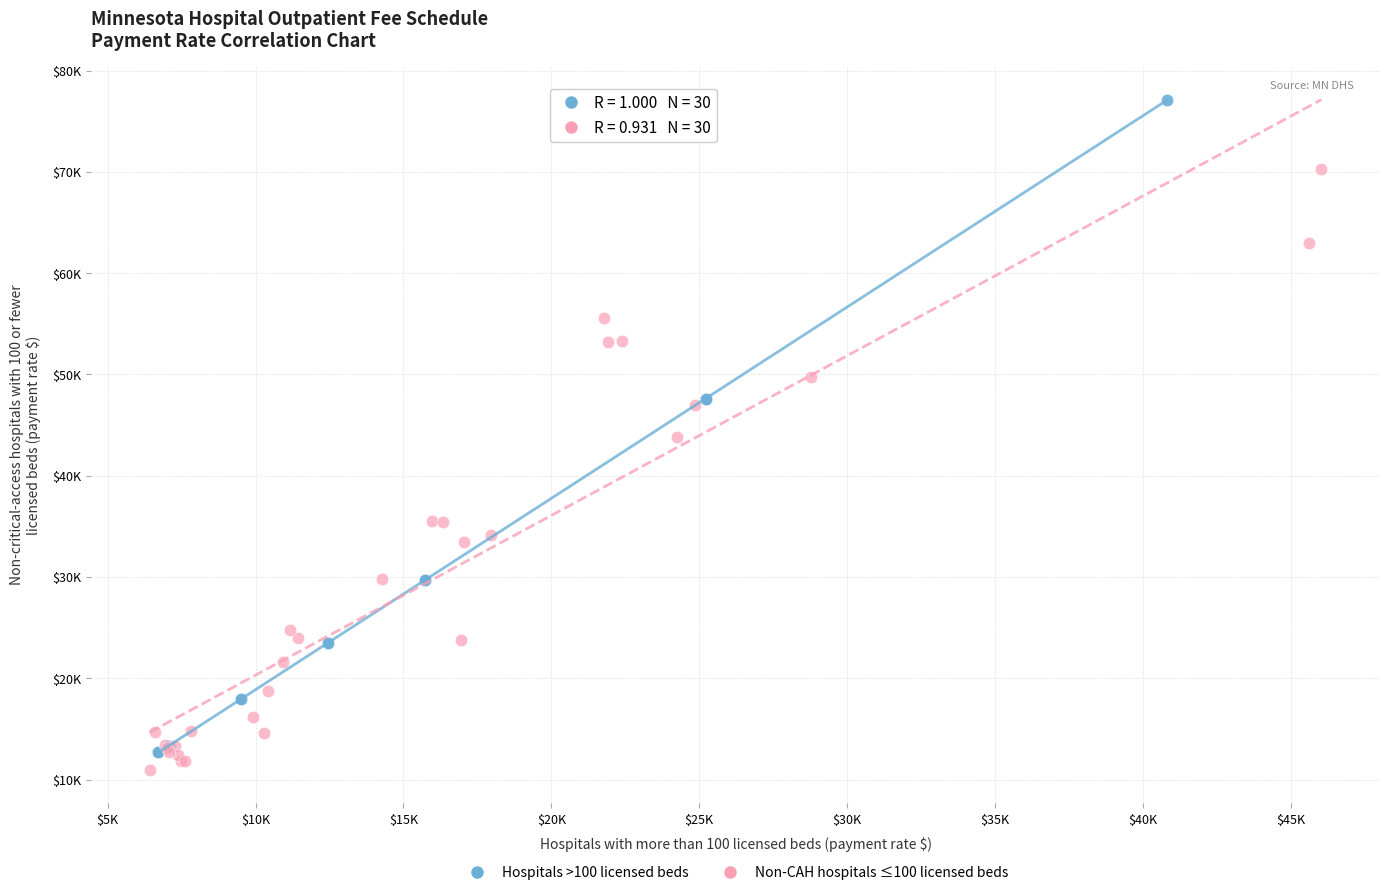

What are all the series names shown in the legend?

Hospitals >100 licensed beds, Non-CAH hospitals ≤100 licensed beds